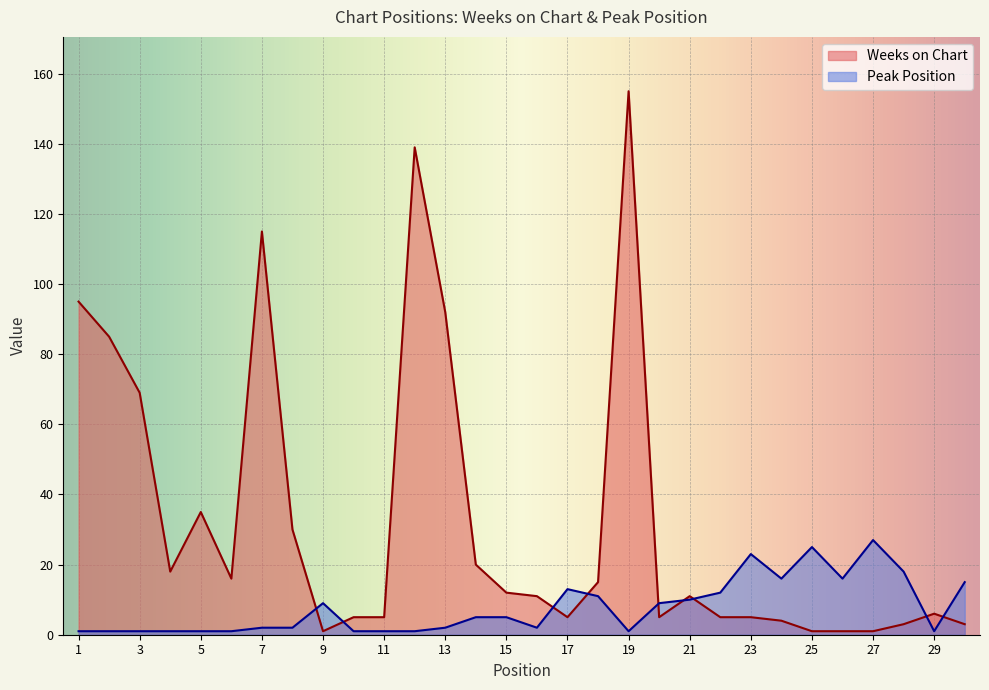

How many lines are shown in the chart?

2